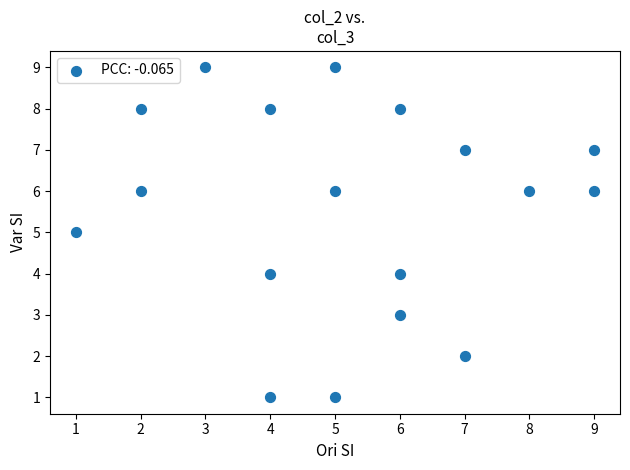

What is the range of Y values (max minus min)?

8